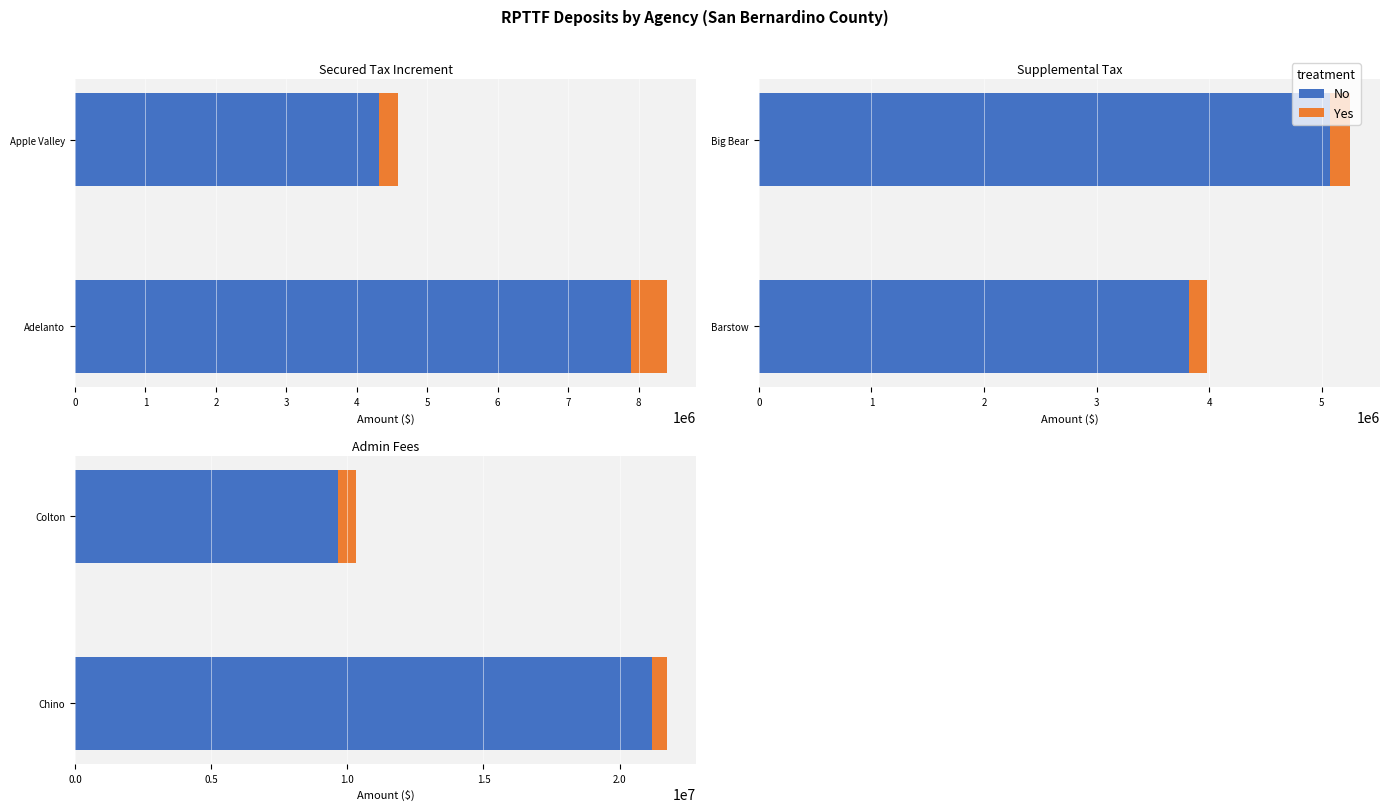

What is the greatest value displayed?

21189084.1